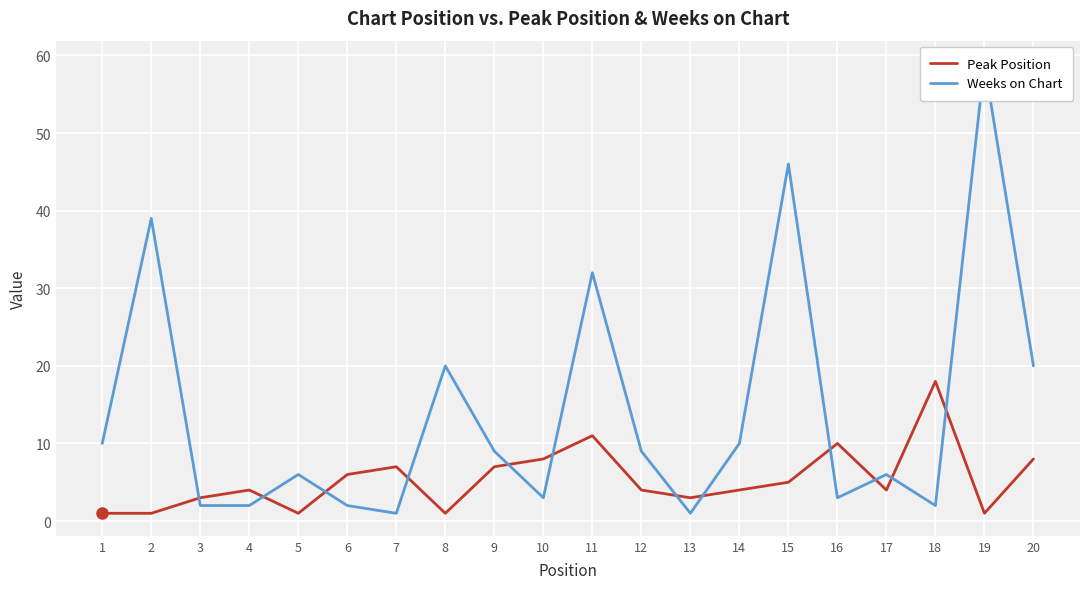

After their last crossing, which series has the higher values: Weeks on Chart or Peak Position?

Weeks on Chart